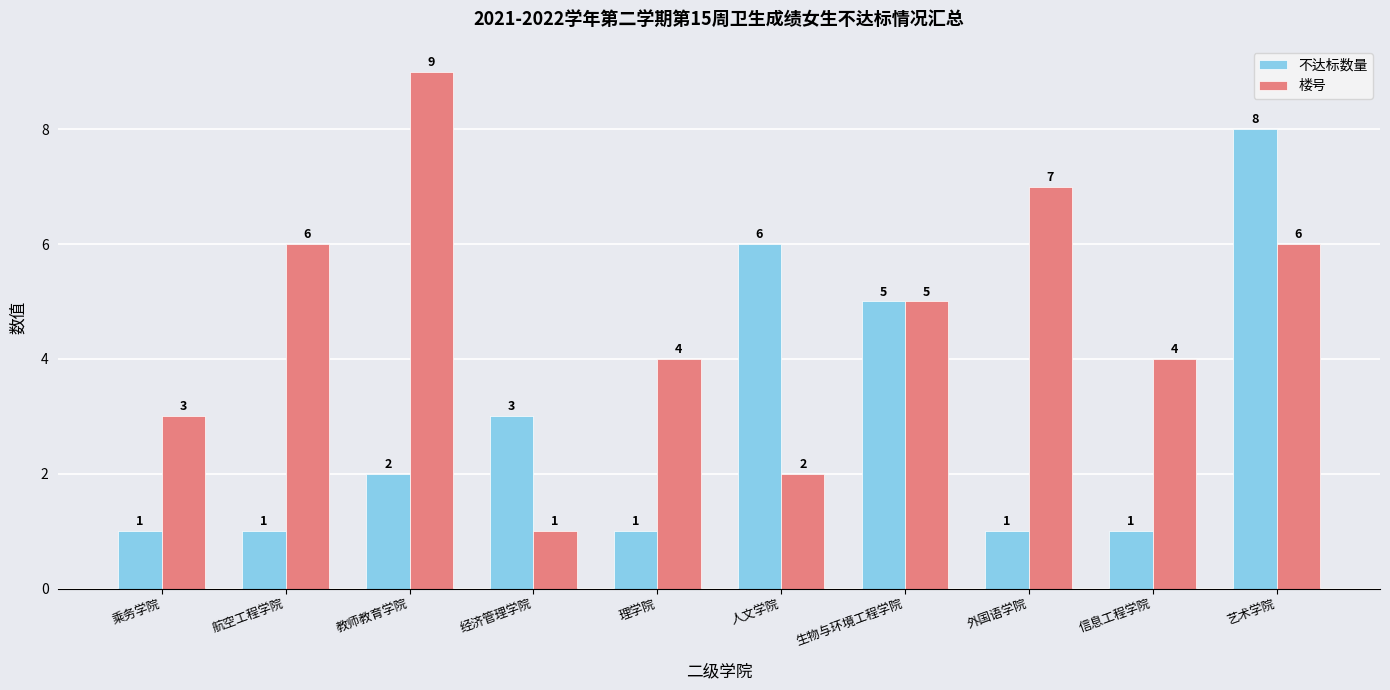

Which series has the largest total across all categories?

楼号